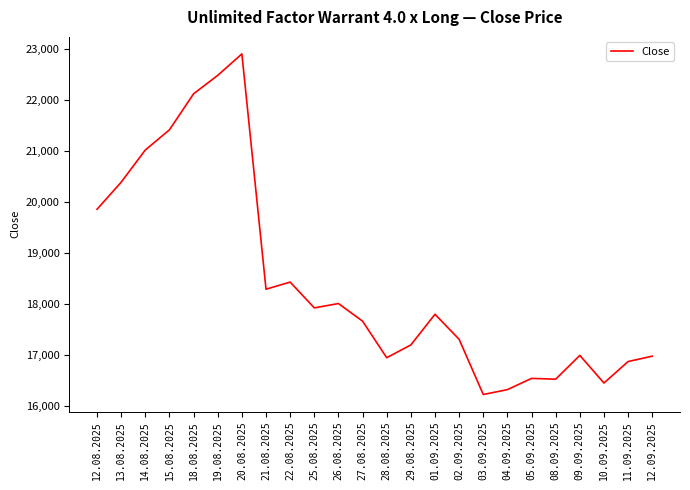

True or false: the data has more than 0 interior local peaks.

True